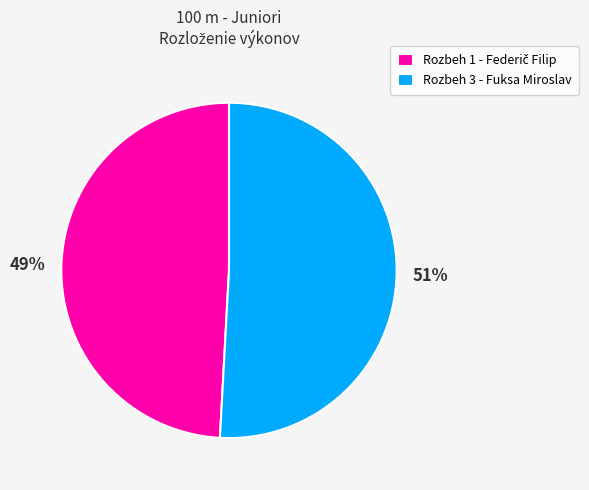

Which slice is the largest?

Rozbeh 3 - Fuksa Miroslav